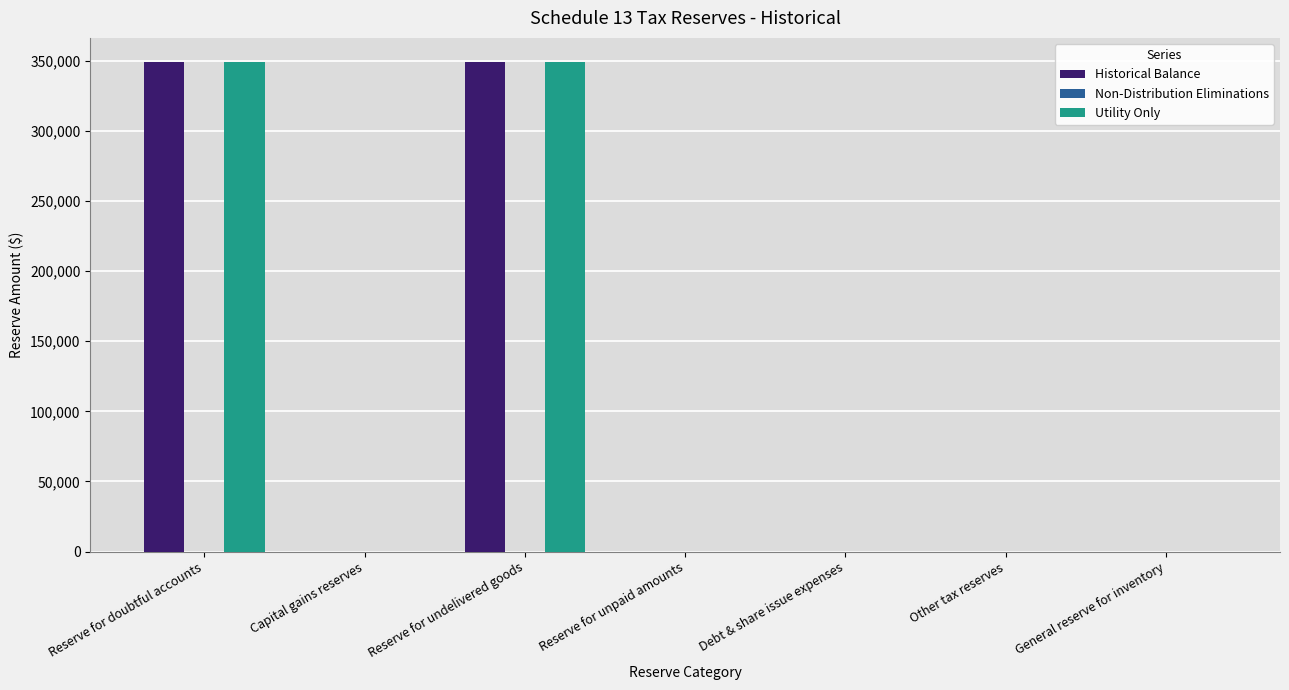

Are the bars grouped side by side (vs. stacked)?

Yes